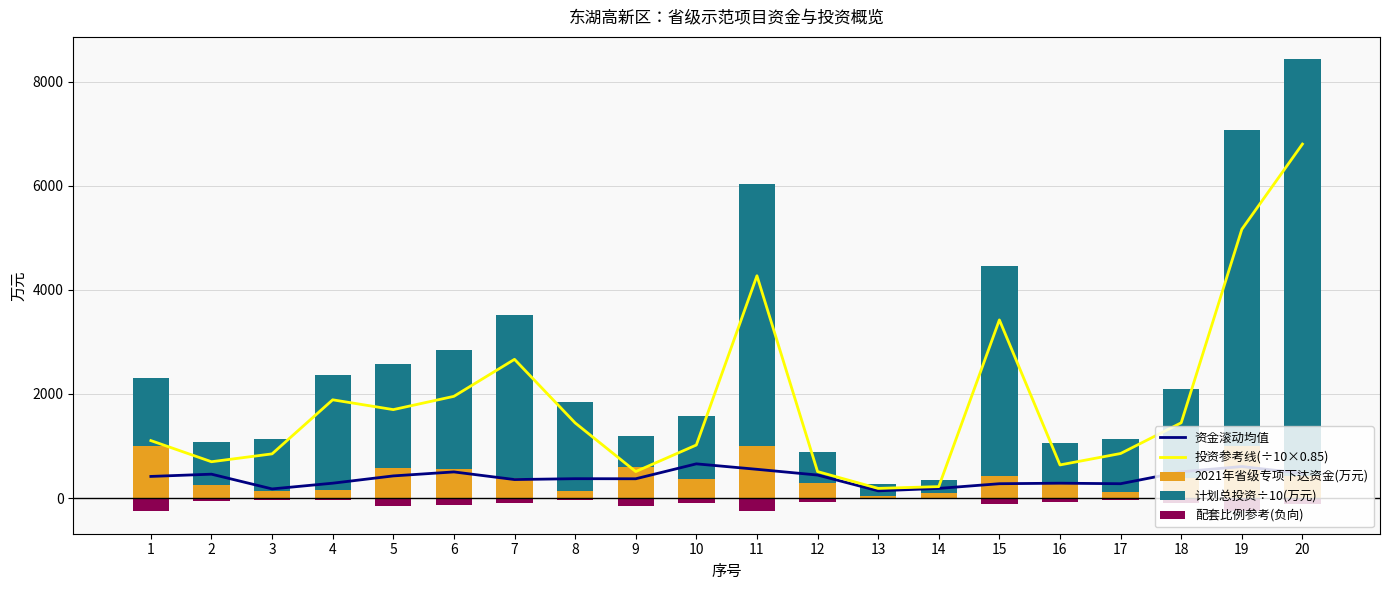

What is the lowest value of the 计划总投资÷10(万元) series?

220.0